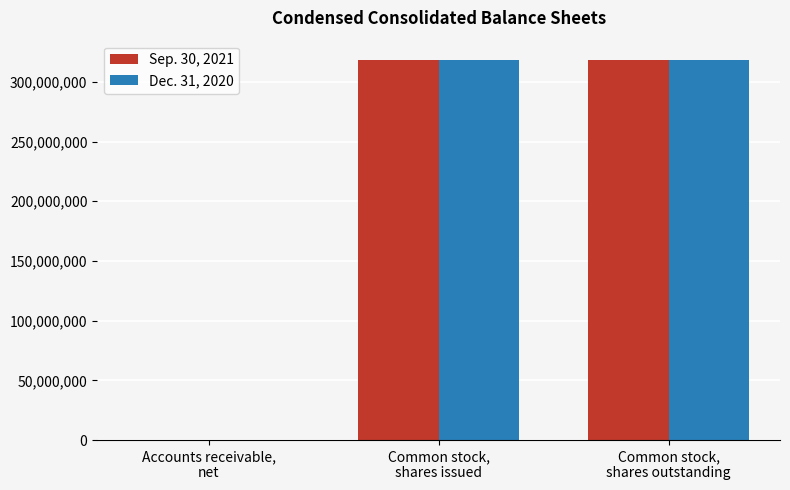

What is the spread (max minus min) of values at Common stock,
shares outstanding?

148381